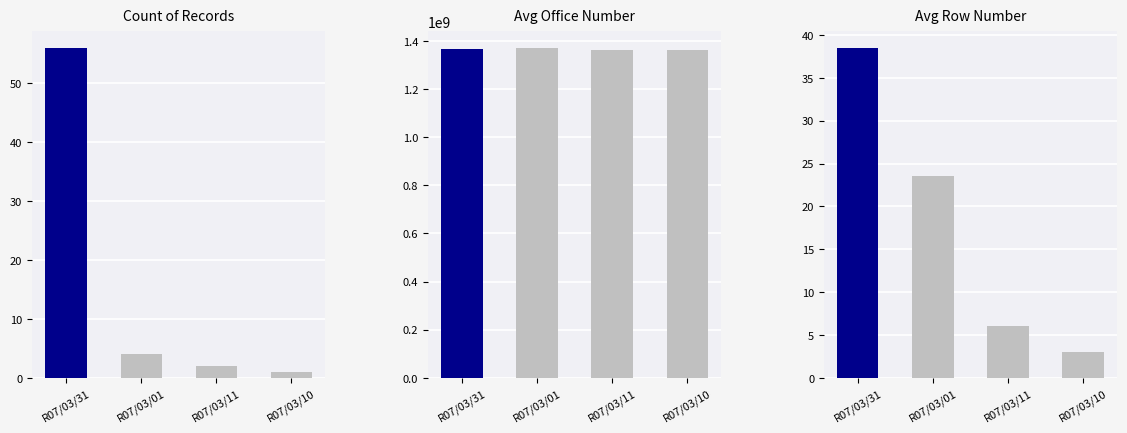

Count the number of categories in the chart.

4